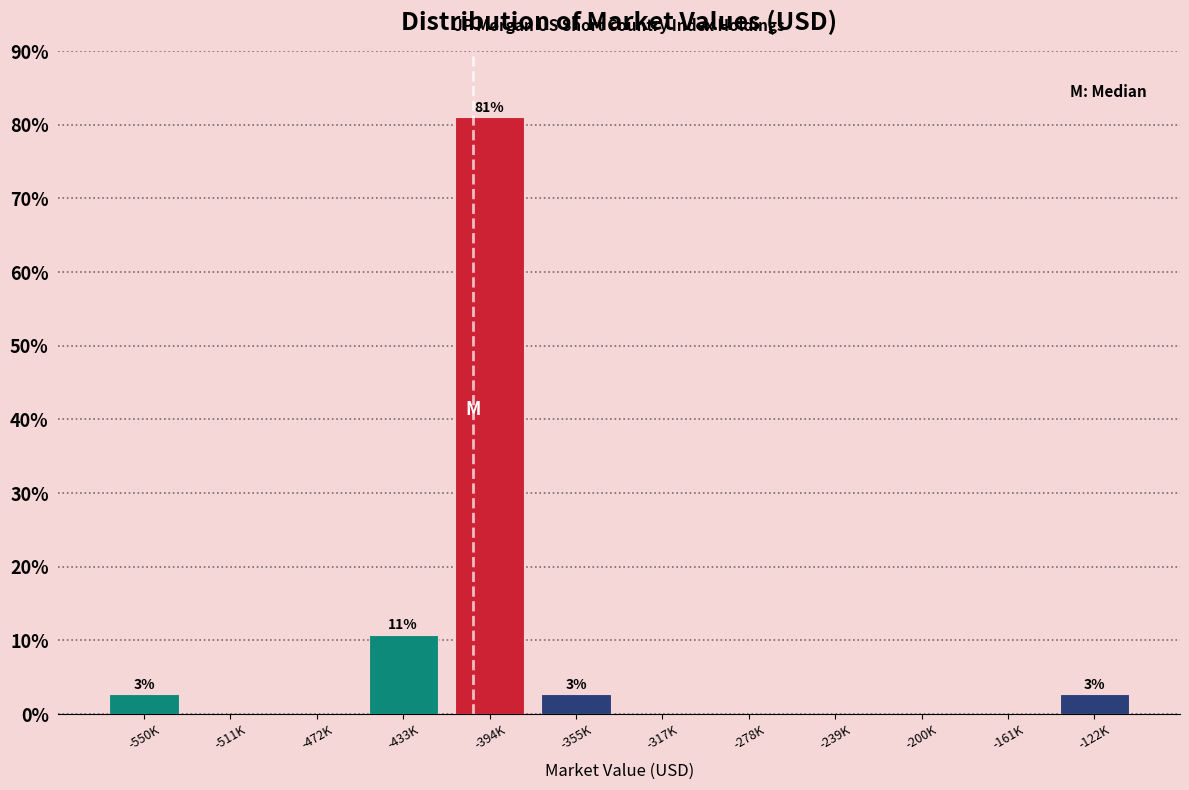

Reading left to right, what are all the values shown in this chart?

-550K=2.7	-511K=0.0	-472K=0.0	-433K=10.8	-394K=81.1	-355K=2.7	-317K=0.0	-278K=0.0	-239K=0.0	-200K=0.0	-161K=0.0	-122K=2.7